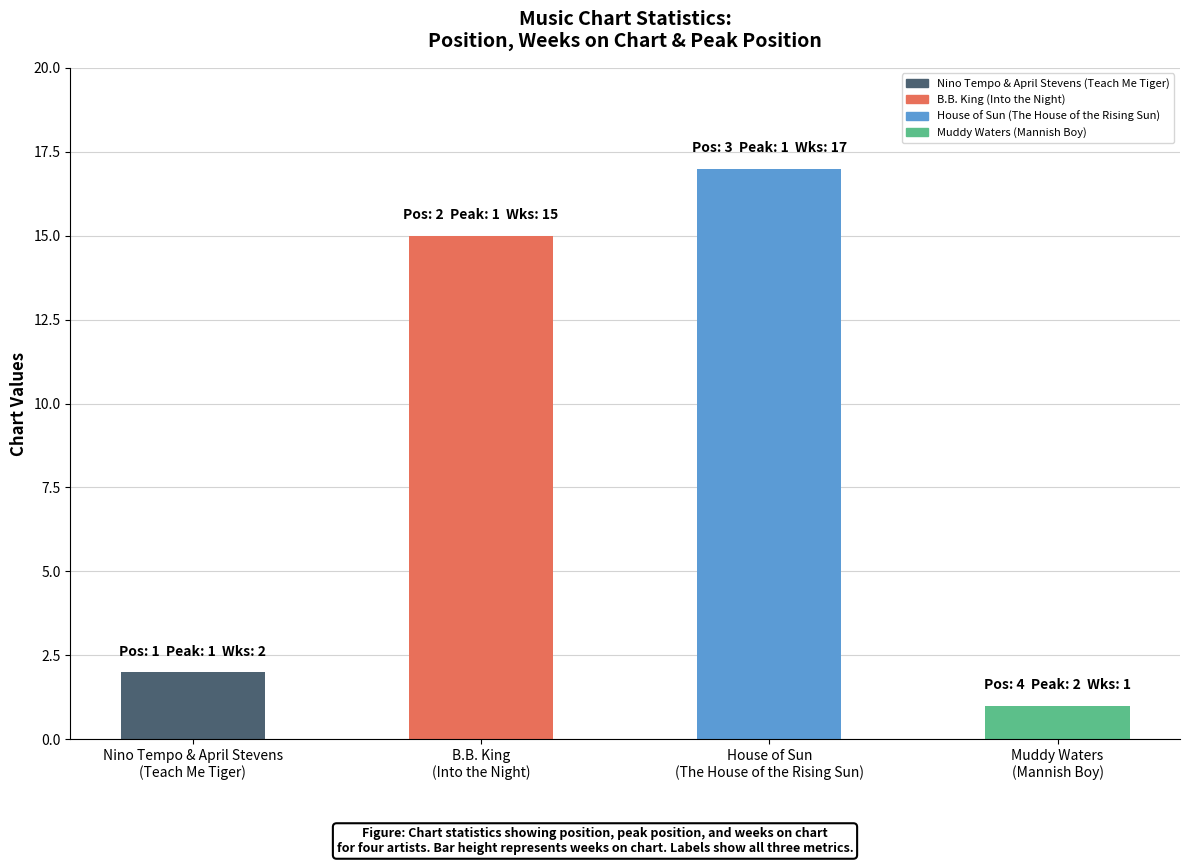

What is the difference between the second highest and second lowest values?

13